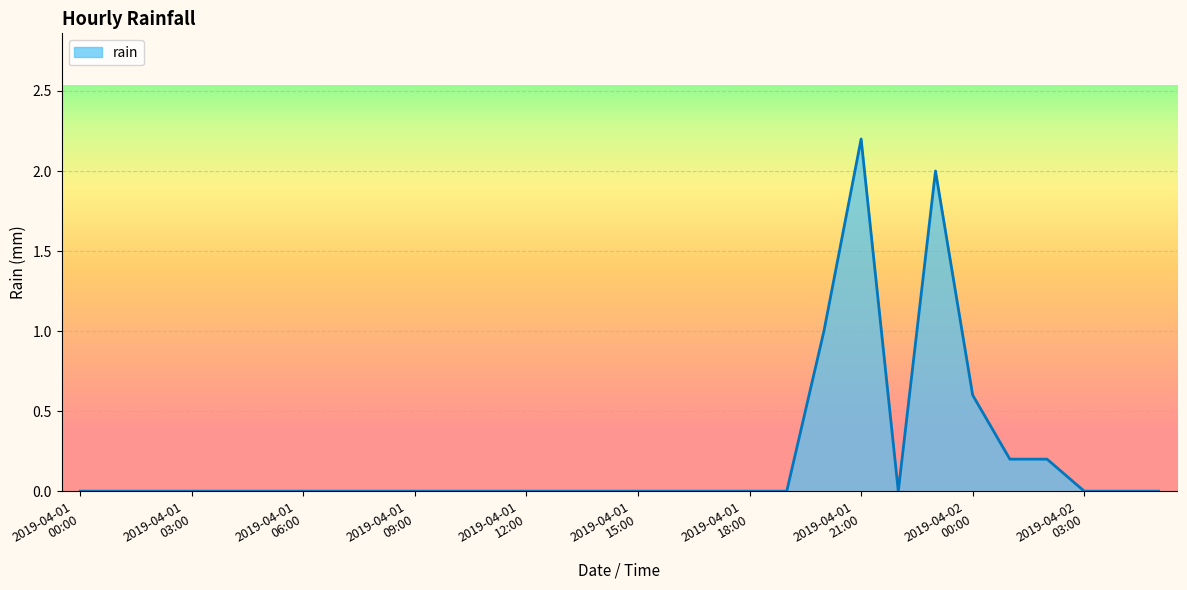

What is the difference between the maximum and minimum values?

2.2